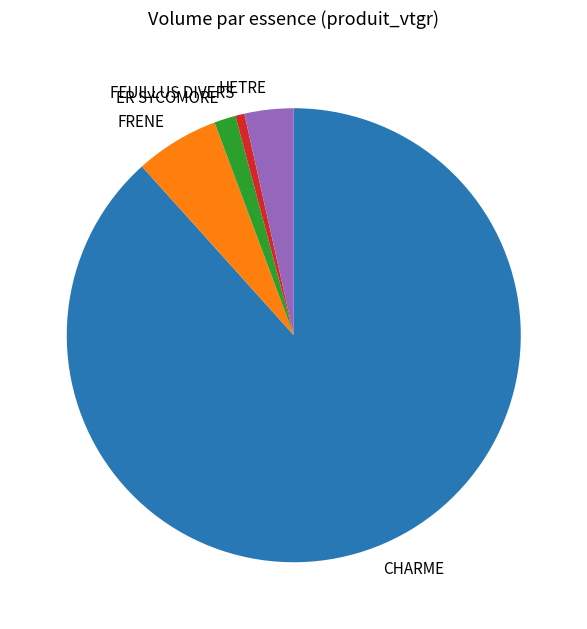

Count the number of slices in the pie.

5